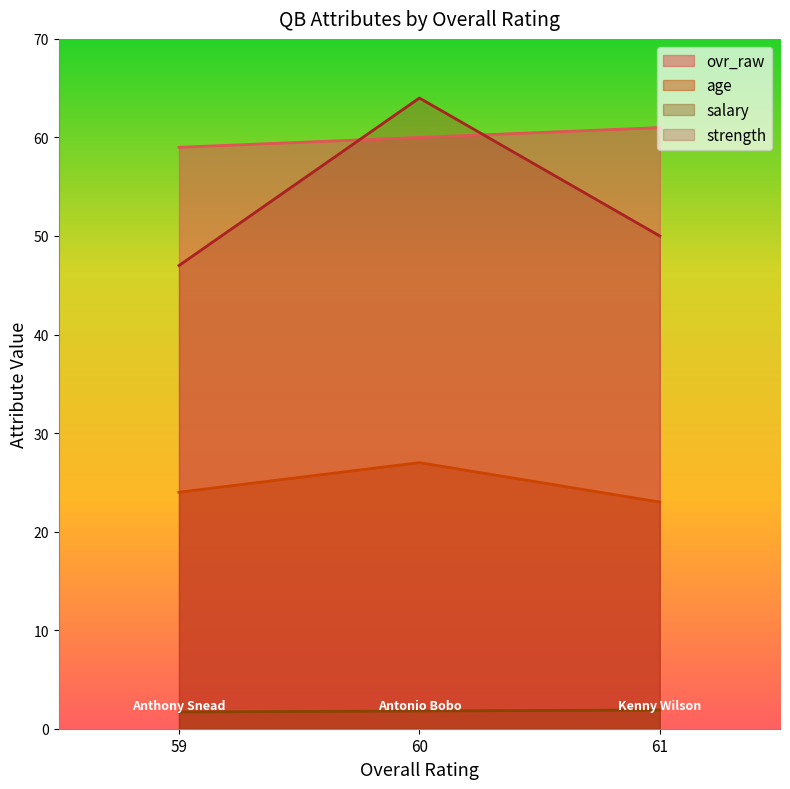

Is the value of strength at 61 greater than the value of age at 61?

Yes